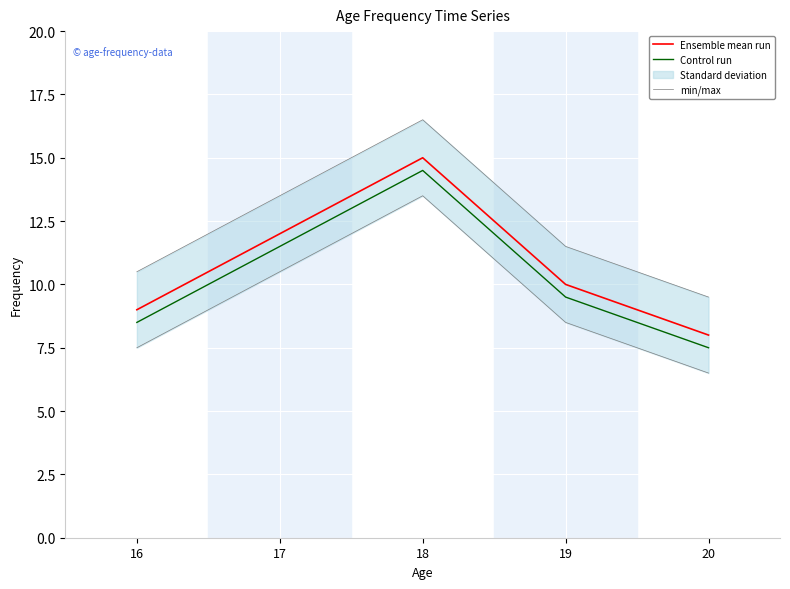

At which label does min/max first exceed 11?

17